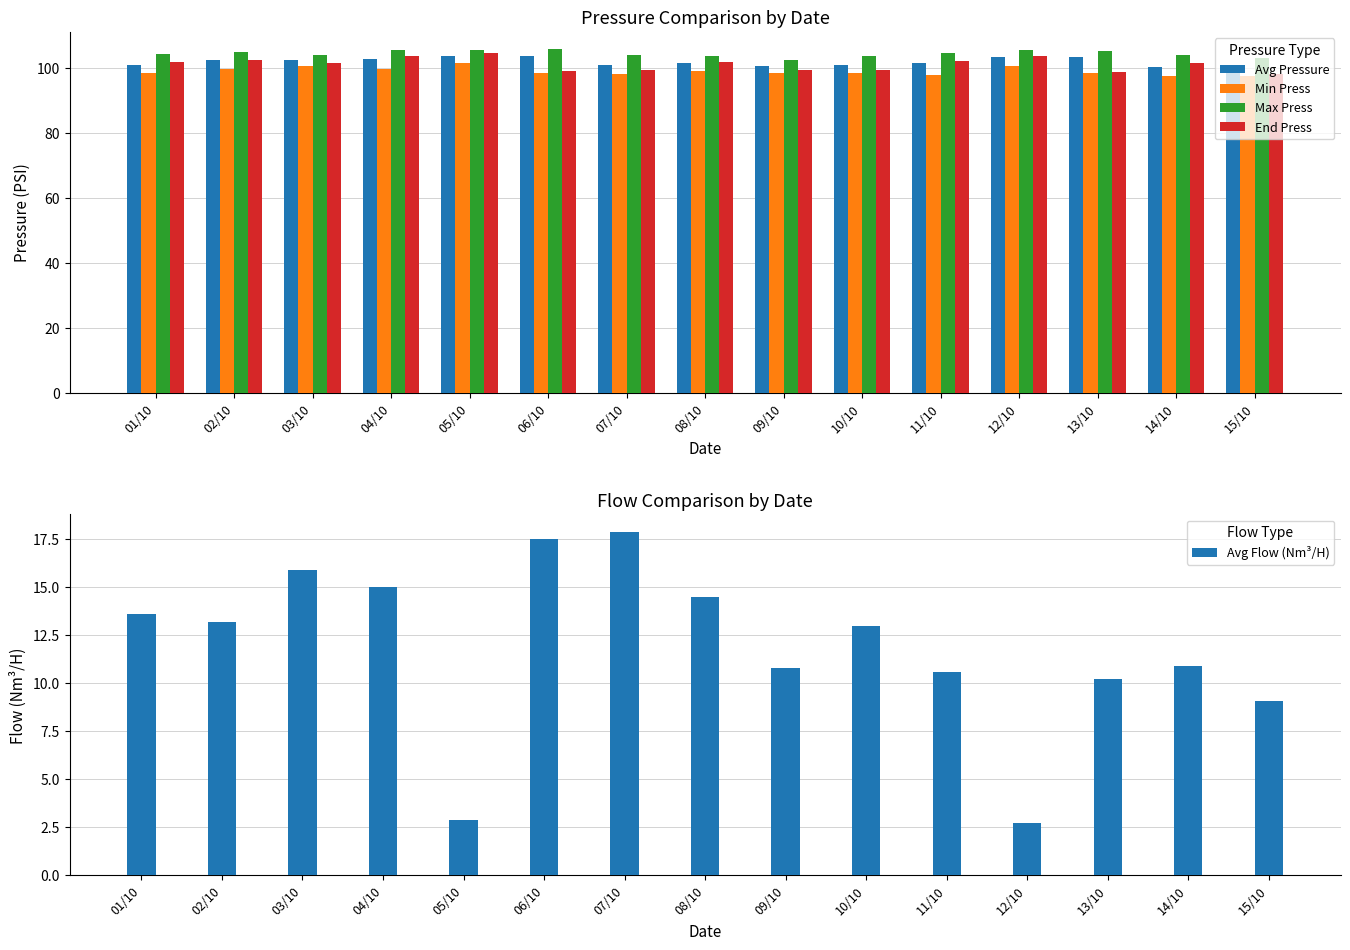

Are the bars grouped side by side (vs. stacked)?

Yes